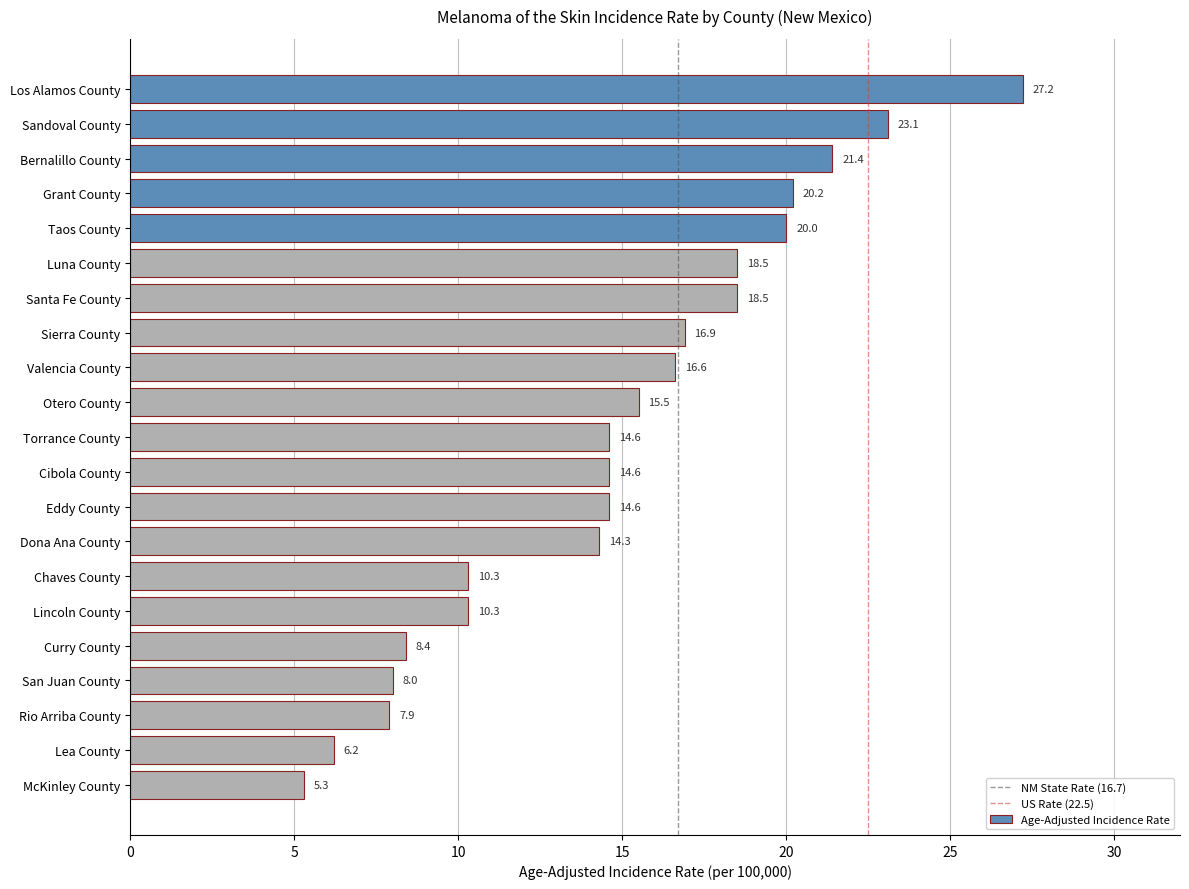

Where is the data nearest to the value 16?

Otero County